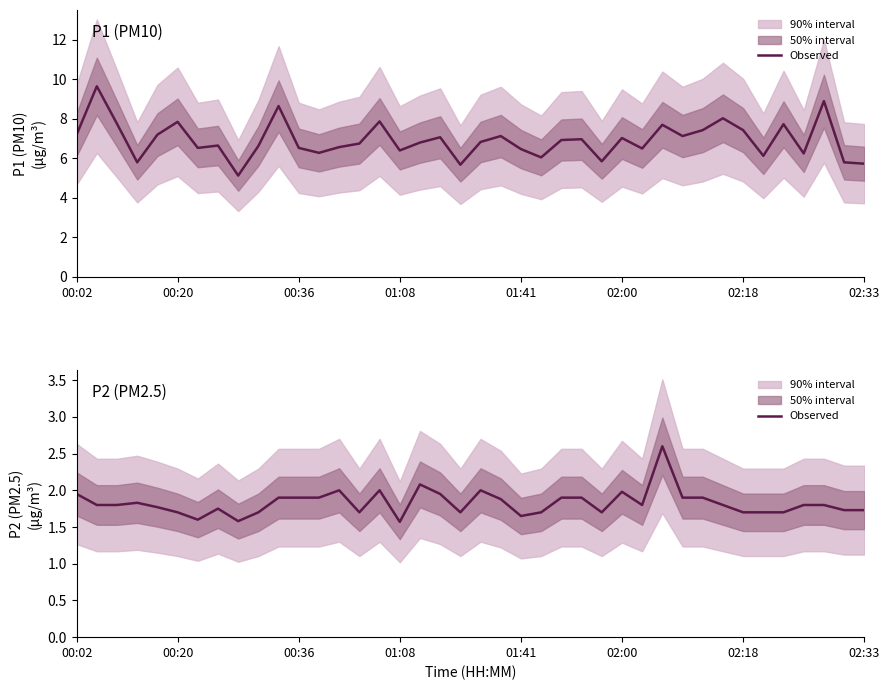

At which label is the value closest to 2?

13